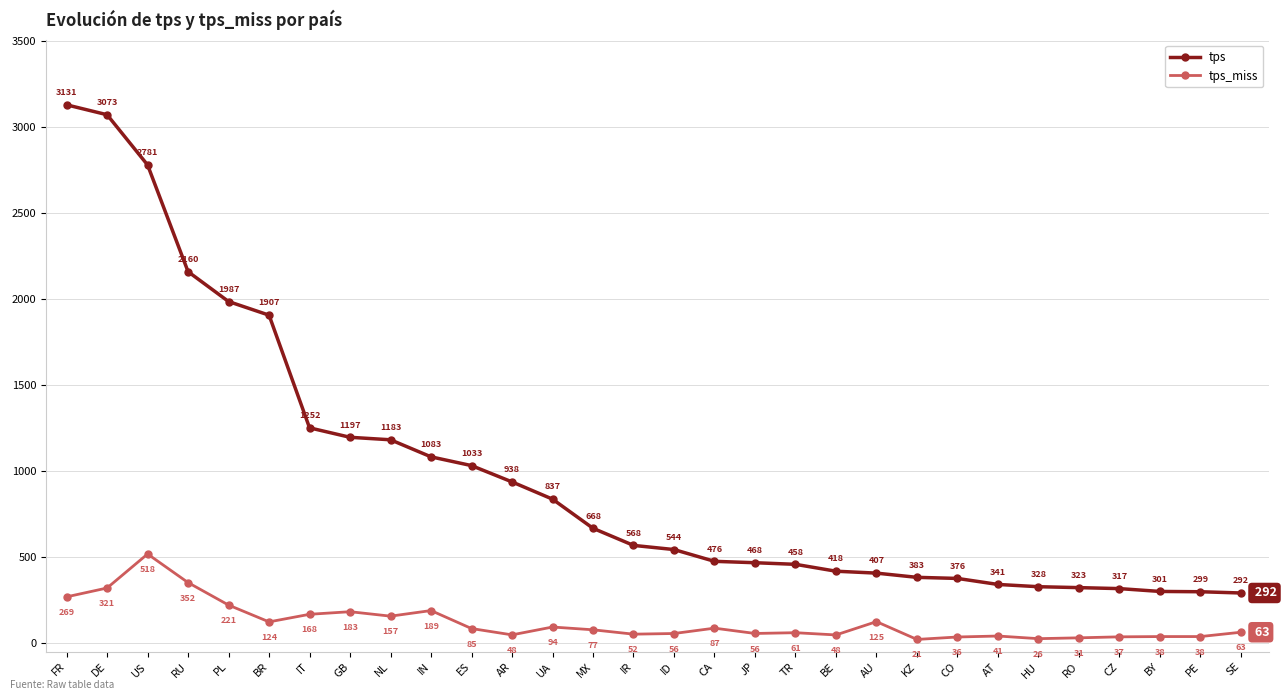

True or false: tps_miss and tps intersect in this chart.

False